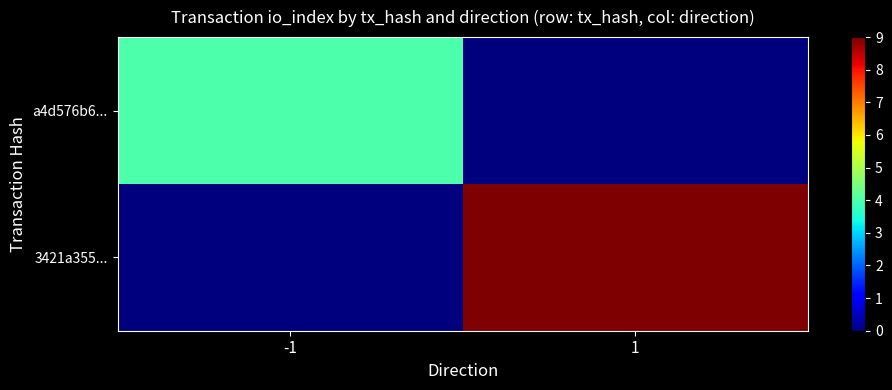

Reading left to right, list all the values displayed in this chart.

a4d576b6...: -1=4	1=0
3421a355...: -1=0	1=9